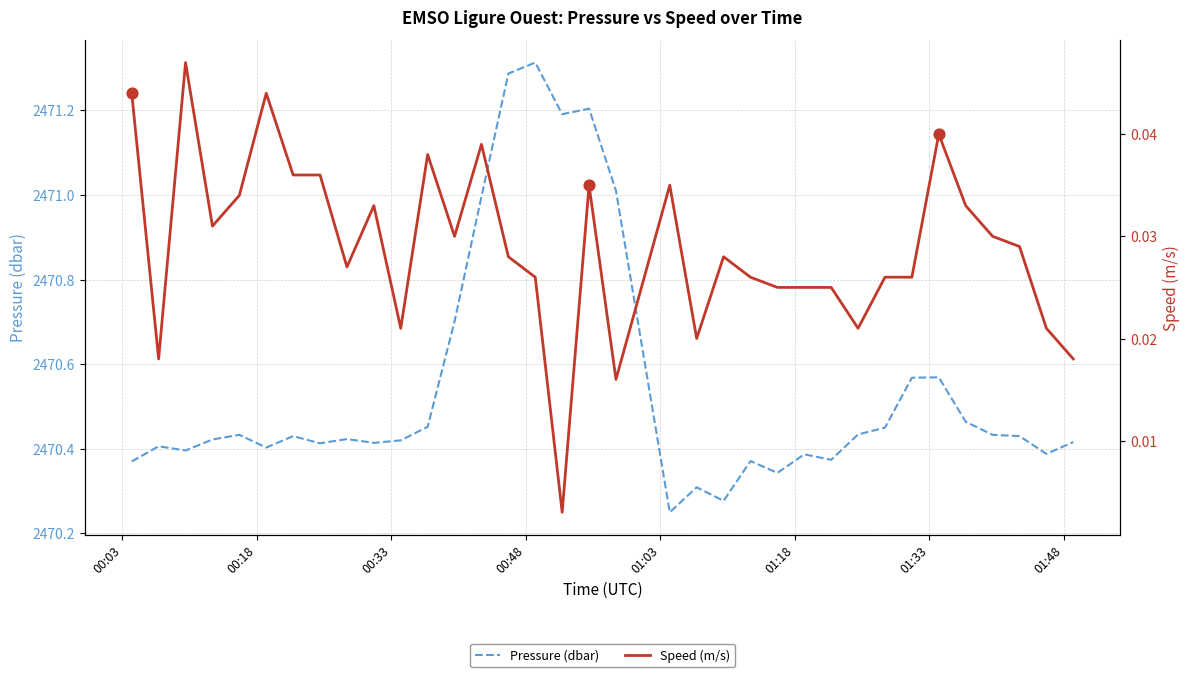

Which series has the largest total across all categories?

Pressure (dbar)